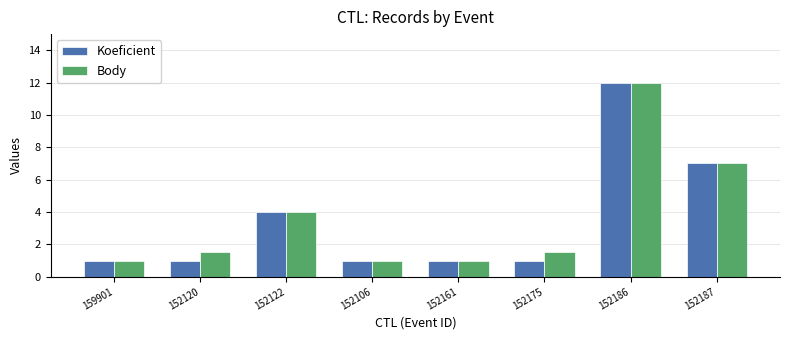

How many bars are there in each group?

2